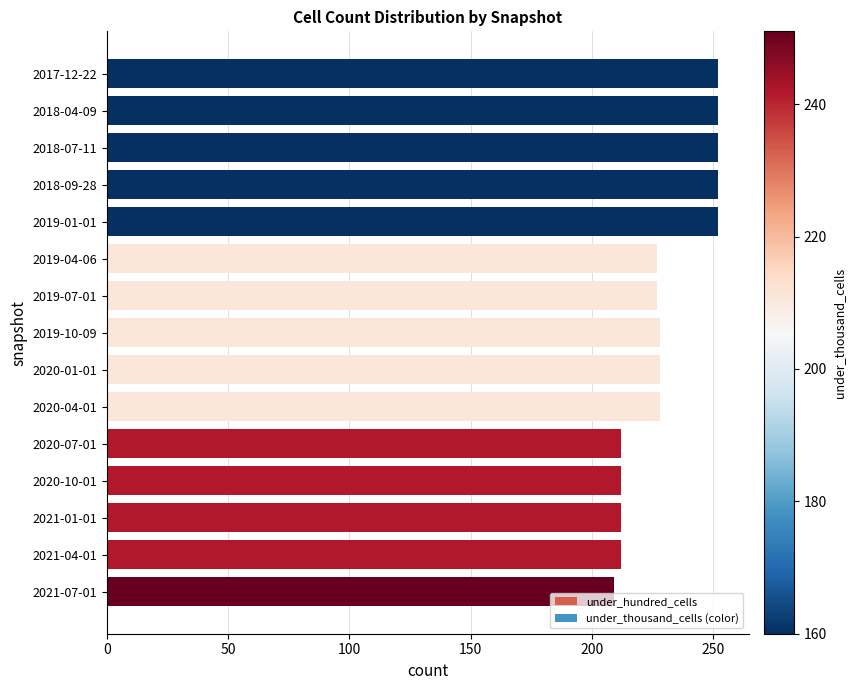

What is the sum of the values at 2020-04-01 and 2018-04-09?

480